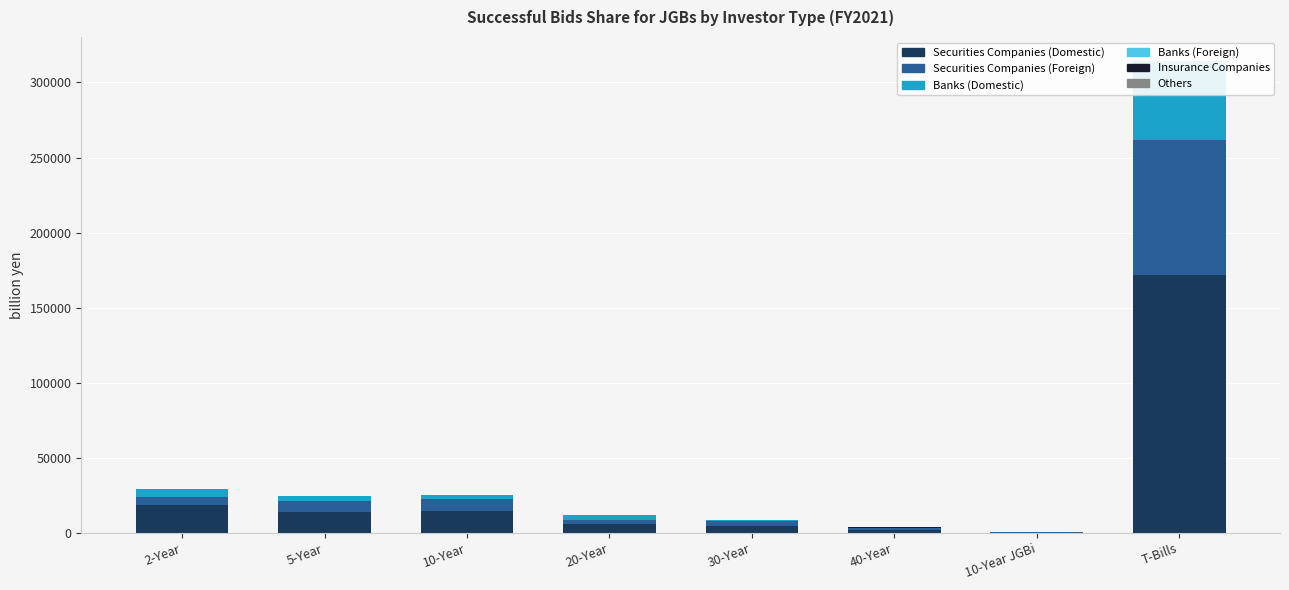

Reading left to right, transcribe all the data shown in this chart.

Securities Companies (Domestic): 18238.4	13862.7	14359.5	5675.7	4559.6	1831.2	200.8	171962.1
Securities Companies (Foreign): 5779.4	7525.8	7973.1	3066.6	3356.6	1706.6	393.3	89665.8
Banks (Domestic): 5437.3	2989.9	3017.4	2864.1	561.6	32.0	205.0	51327.0
Banks (Foreign): 0.0	0.0	0.0	0.0	0.0	0.0	0.0	414.2
Insurance Companies: 0.0	0.0	0.0	0.0	288.4	26.5	0.0	0.0
Others: 43.7	0.0	0.0	77.2	0.0	0.0	0.0	1205.9